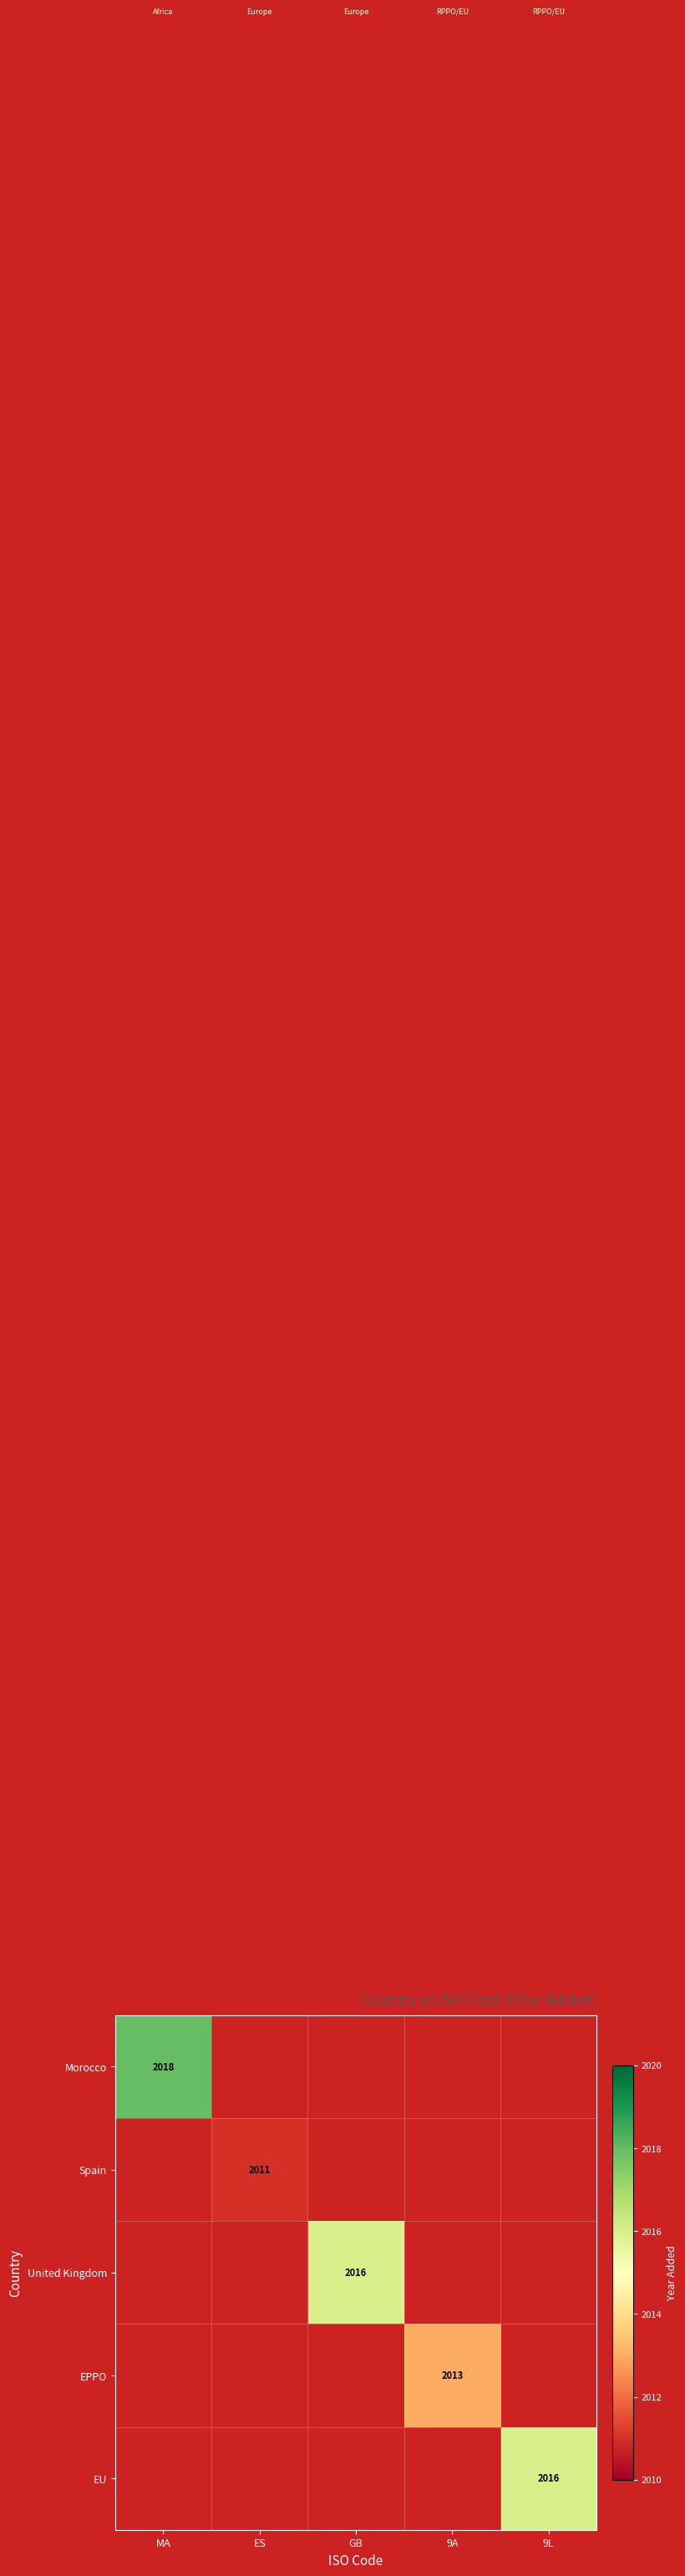

True or false: Spain has a value of 1087 at ES.

False